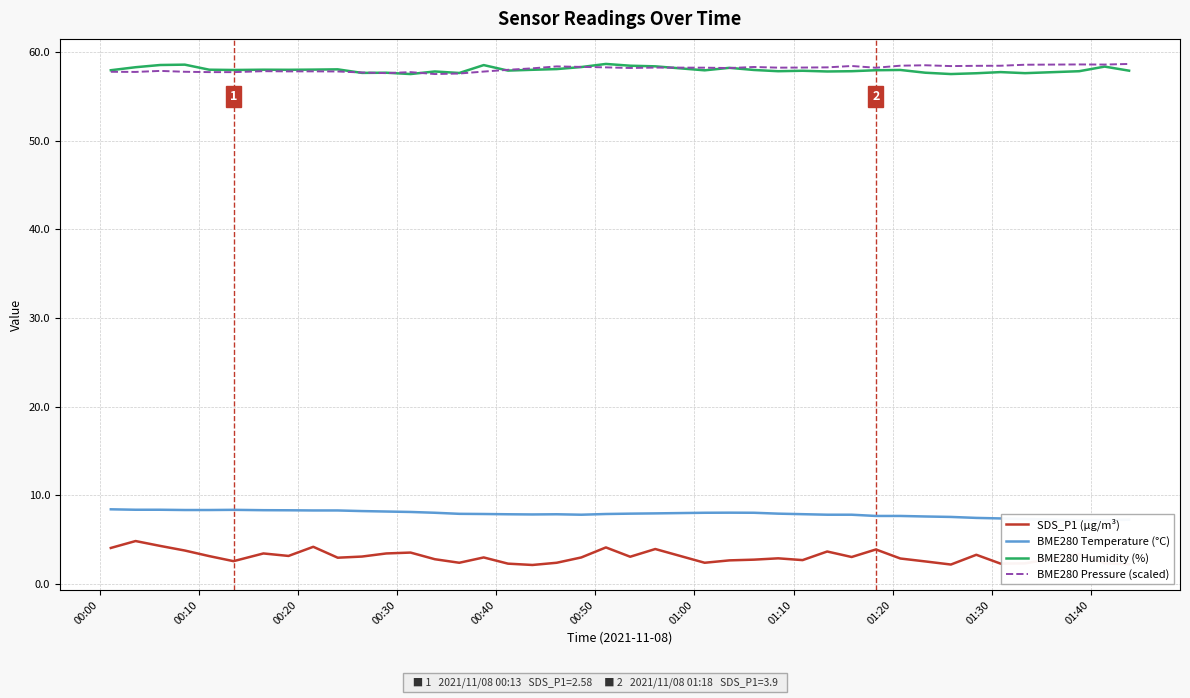

True or false: SDS_P1 (µg/m³) and BME280 Pressure (scaled) intersect in this chart.

False